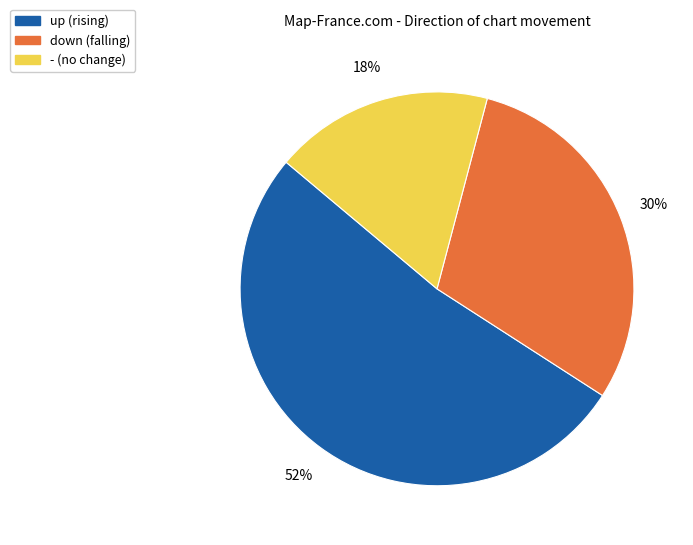

What is the smallest slice in the pie chart?

-